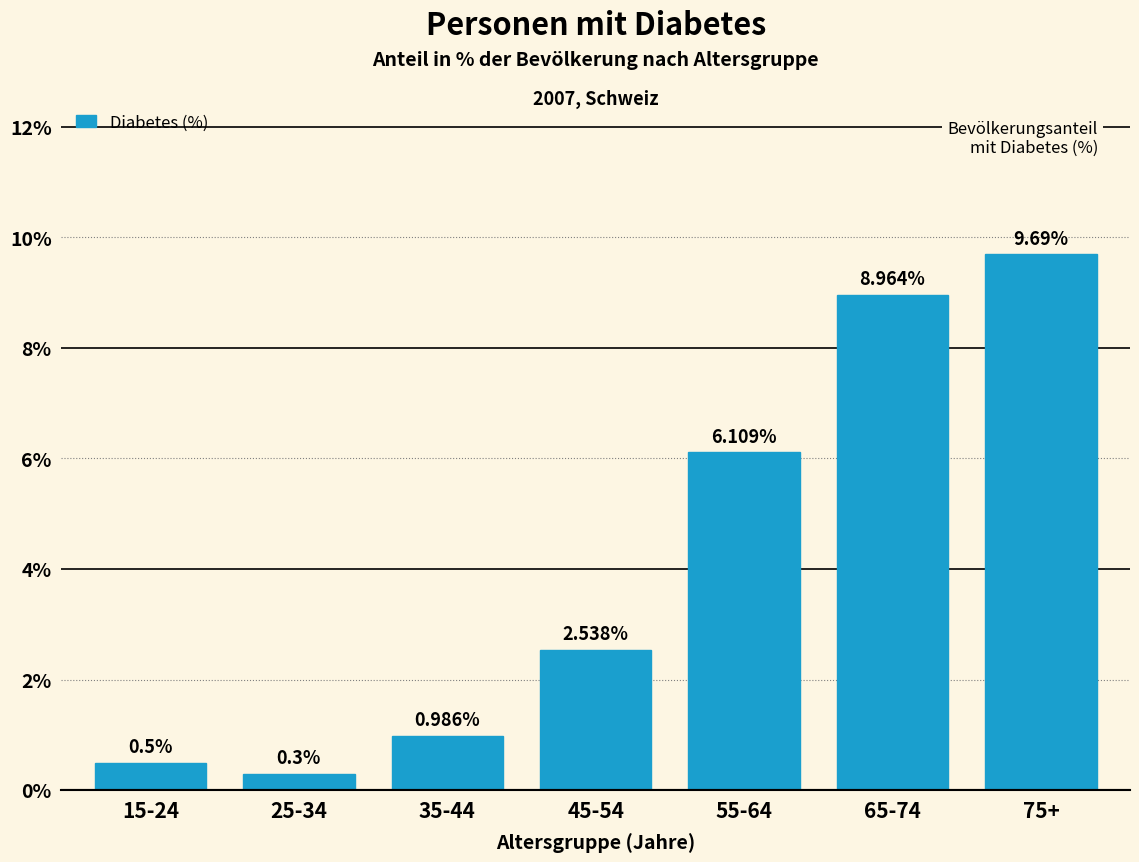

List the labels in order of value, largest first.

75+, 65-74, 55-64, 45-54, 35-44, 15-24, 25-34